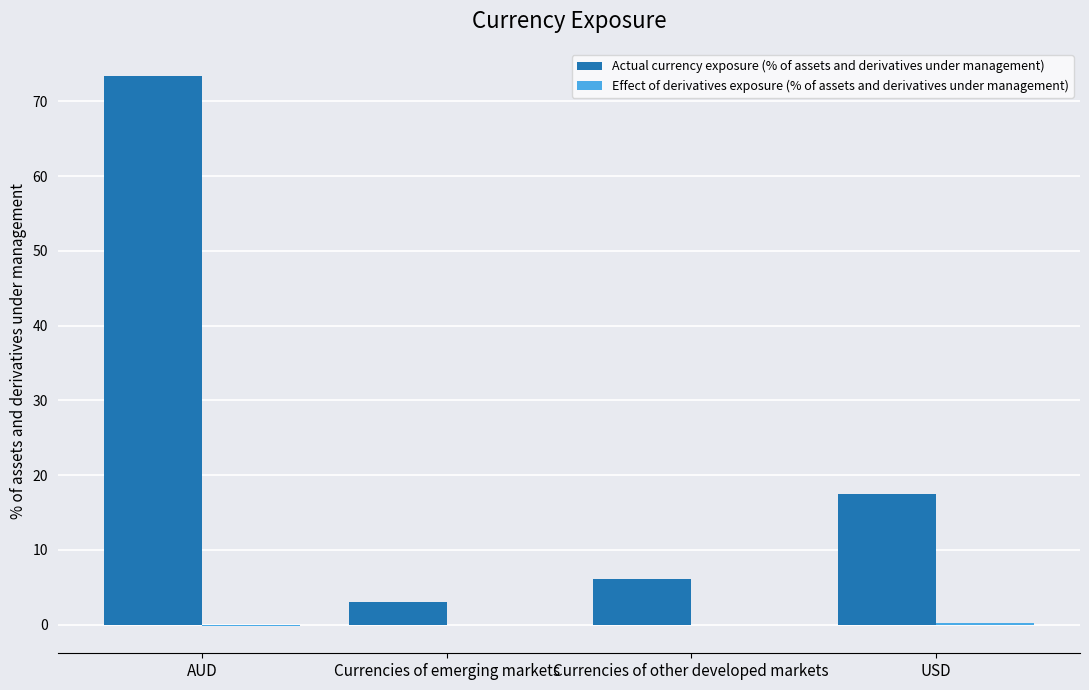

How many groups of bars are there?

4